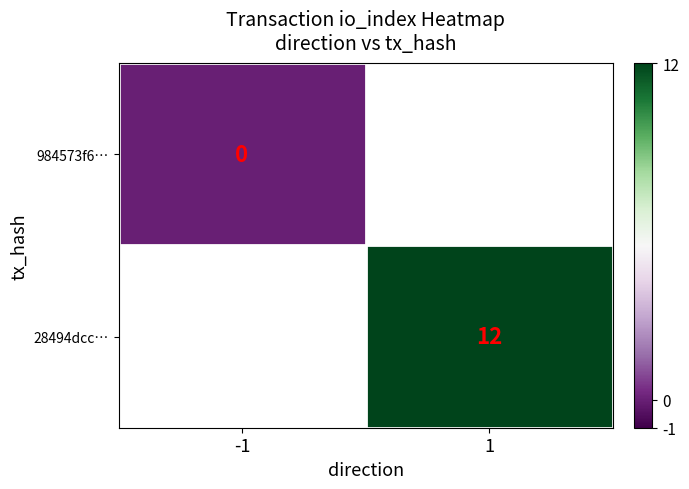

How many series are shown in this chart?

2